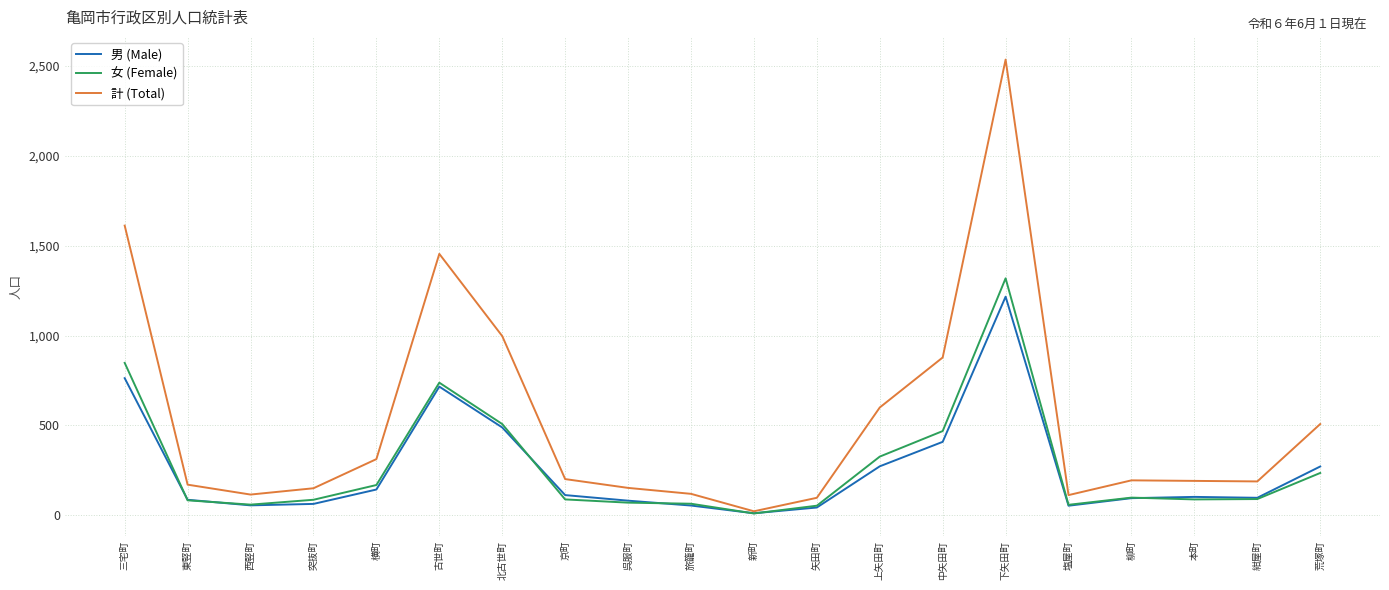

Which series ends up on top after the final intersection of 男 (Male) and 女 (Female)?

男 (Male)